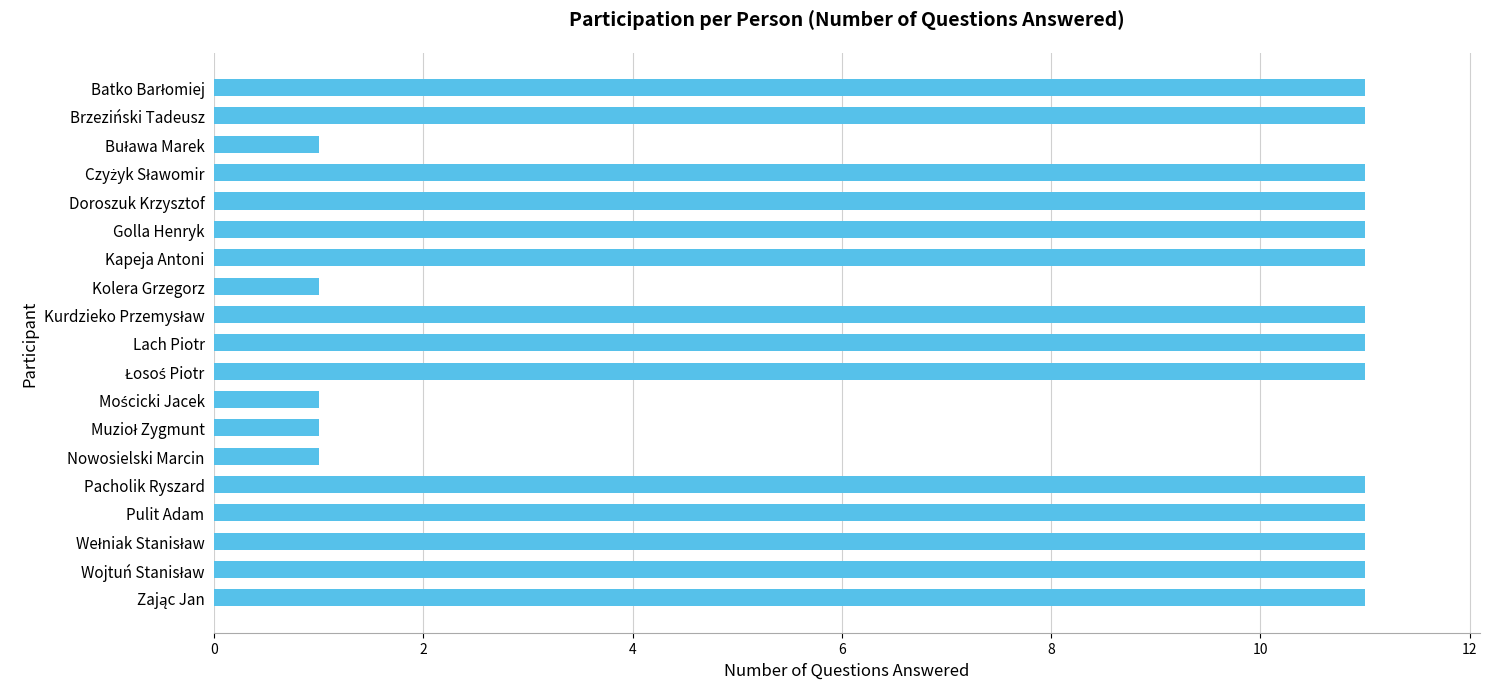

Is it true that the value at Kapeja Antoni is 11?

True